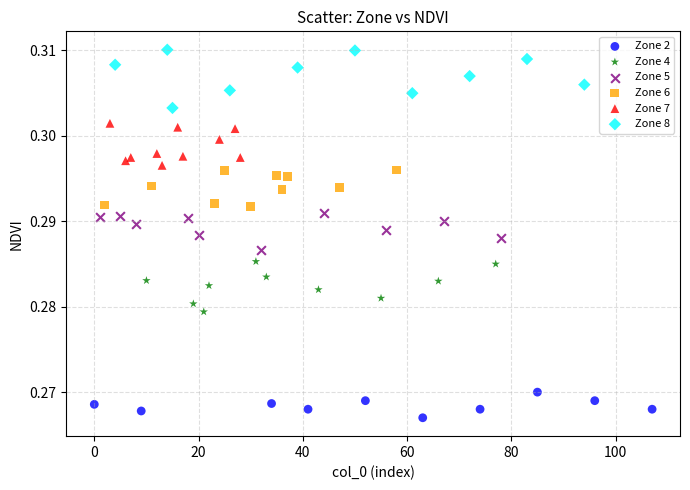

Which series contains the highest Y value?

Zone 8